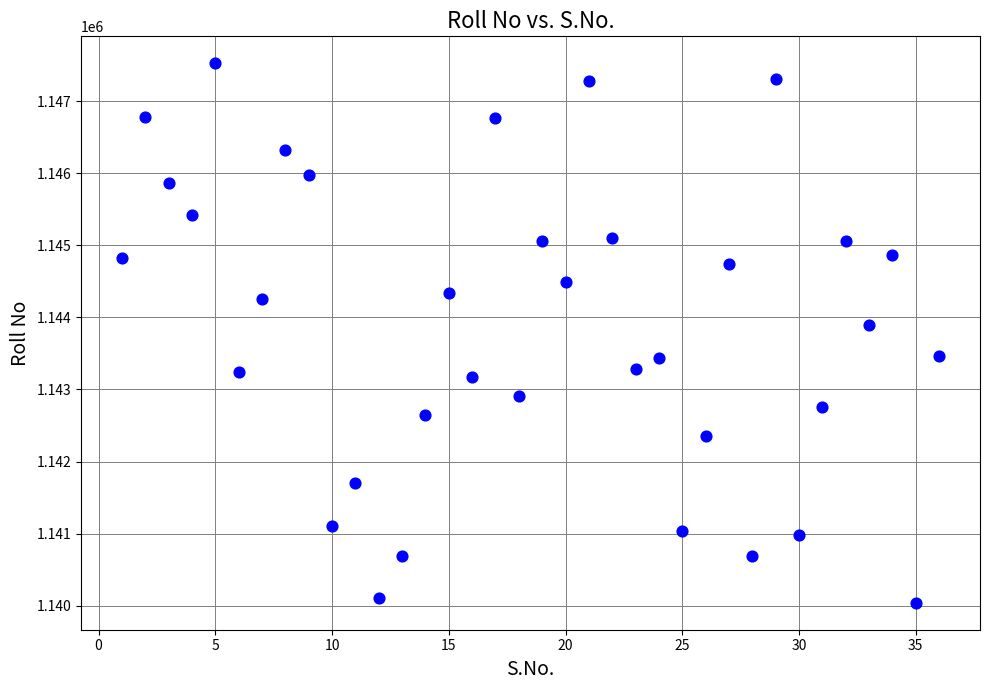

What Y value in the scatter plot is closest to 1143783?

1143891